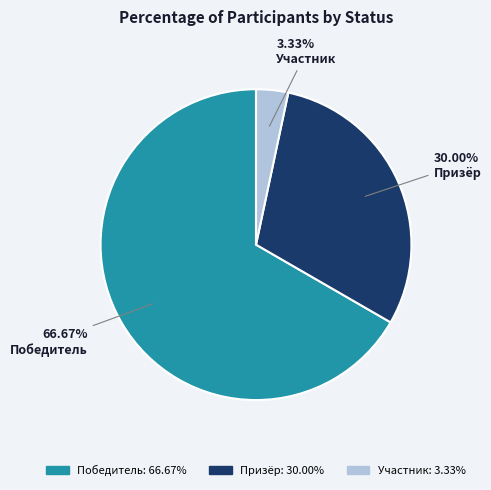

Do Призёр and Победитель together represent more than half of the pie?

Yes